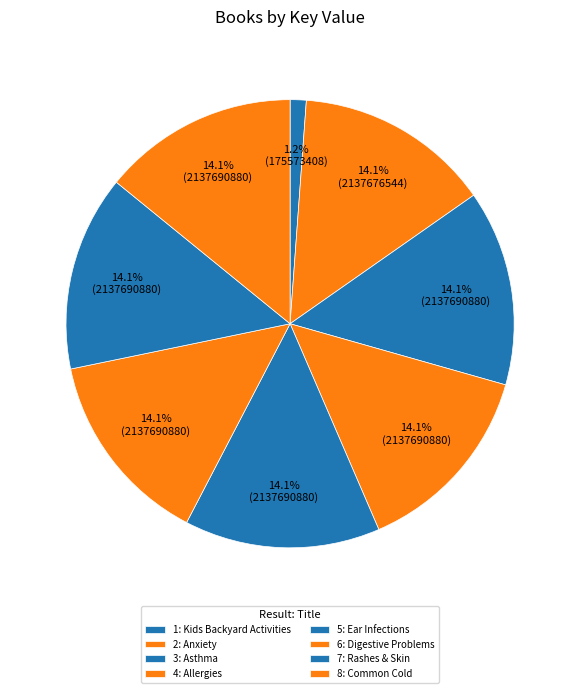

How many slices are in this pie chart?

8